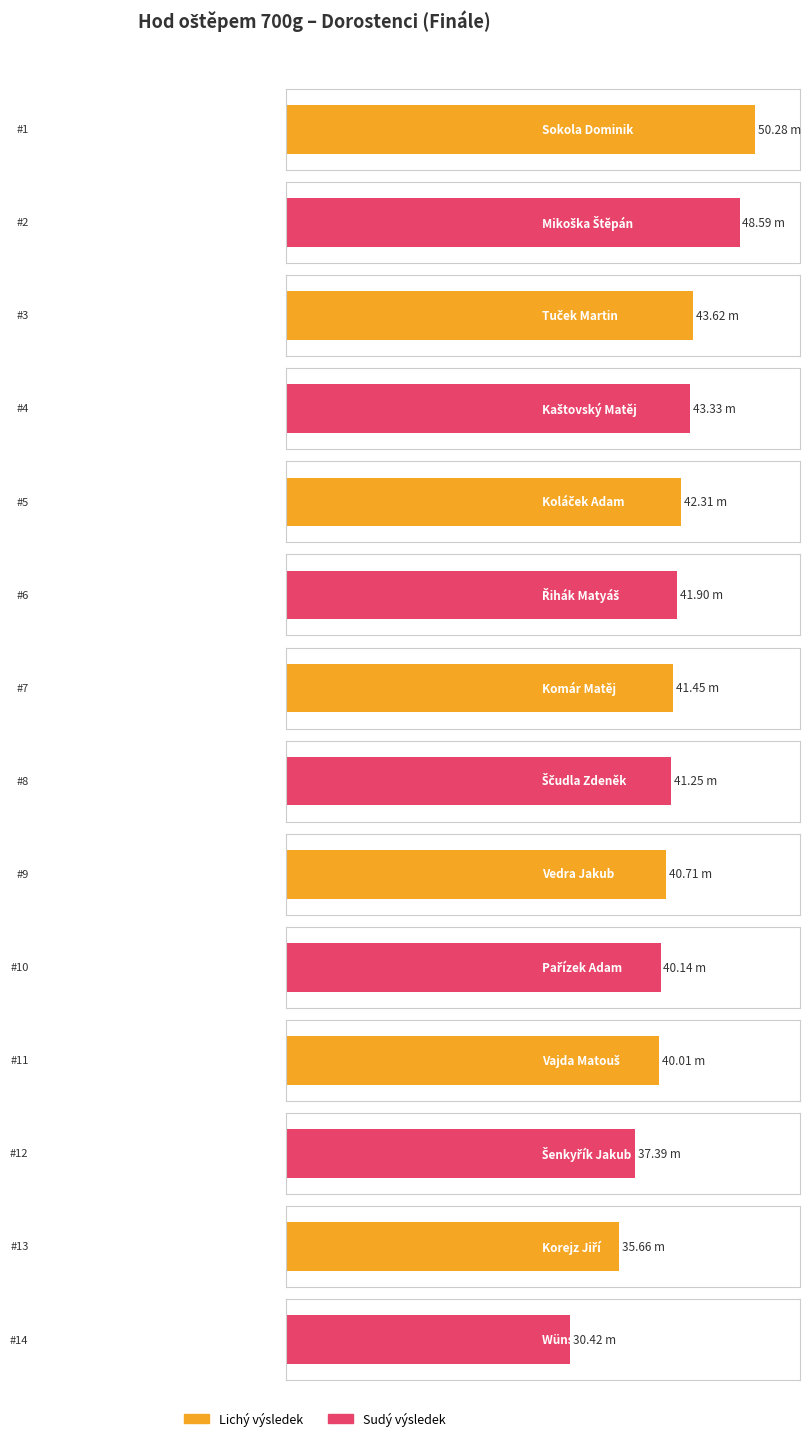

True or false: the data shows 24.3 at Koláček Adam.

False